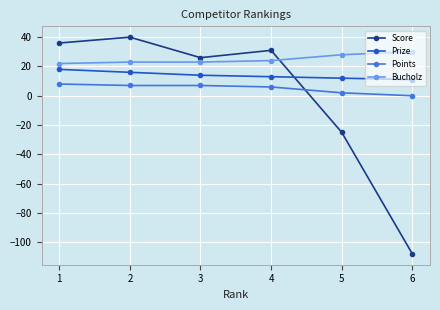

The value of Points at 3 is 7. True or false?

True